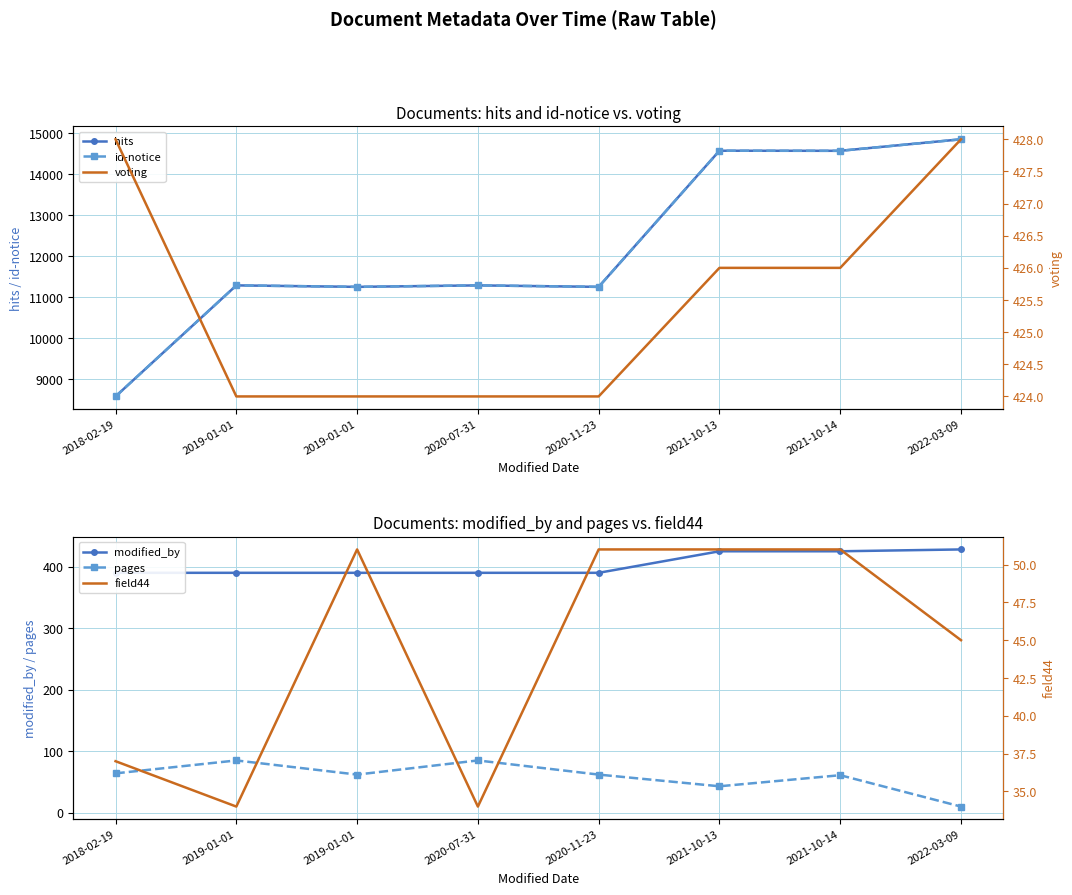

What is the difference between the highest and lowest values at 2021-10-13?

14529